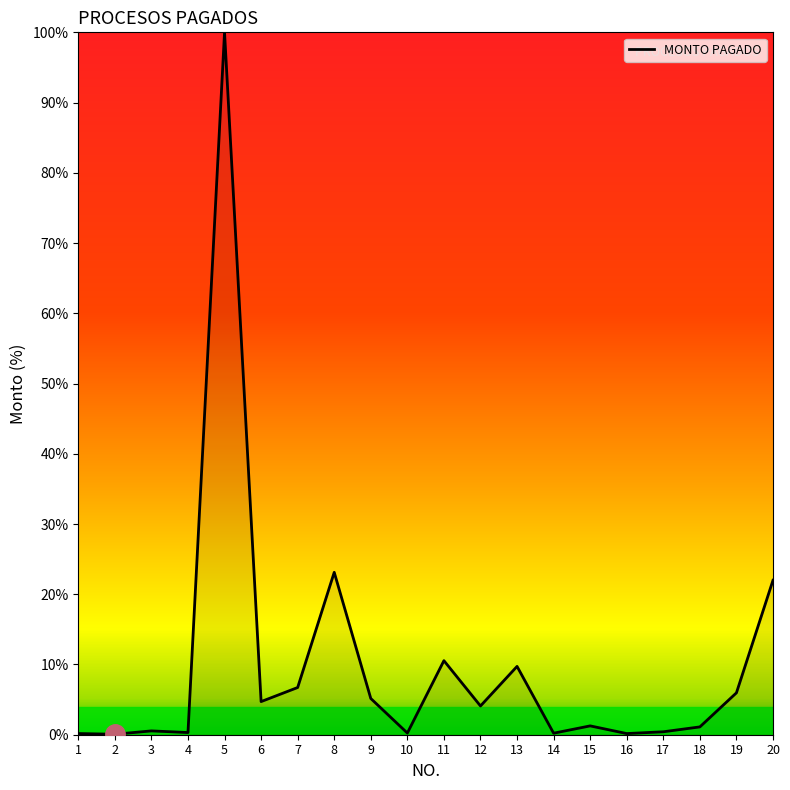

The value at 9 is 5.2. True or false?

True